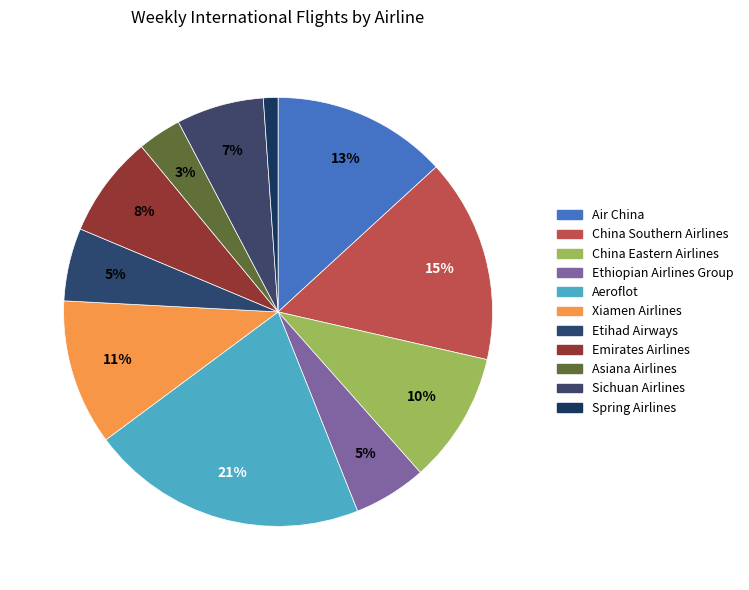

True or false: Etihad Airways accounts for 1% of the total.

False